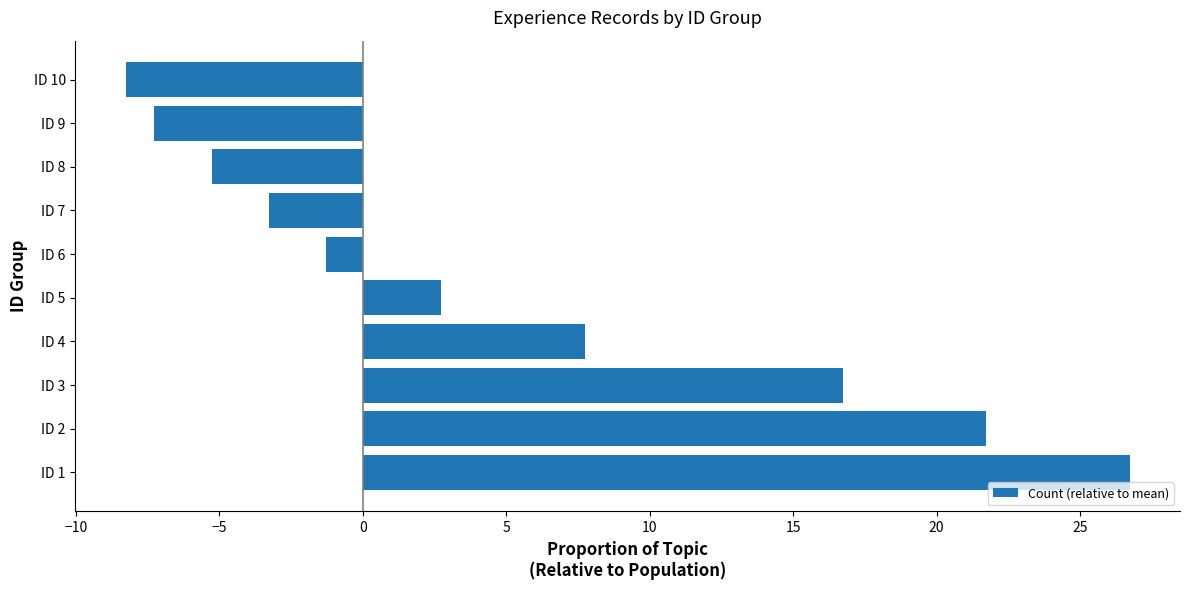

What value does the data have at ID 5?

2.7